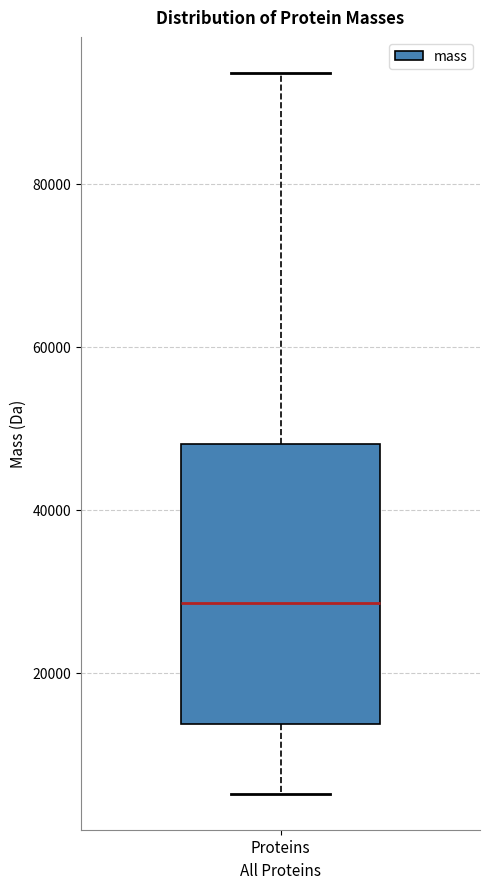

Where is the upper edge of the box for Proteins on the y-axis? The values are not printed on the chart, so give them approximately, as read against the axis.

48000